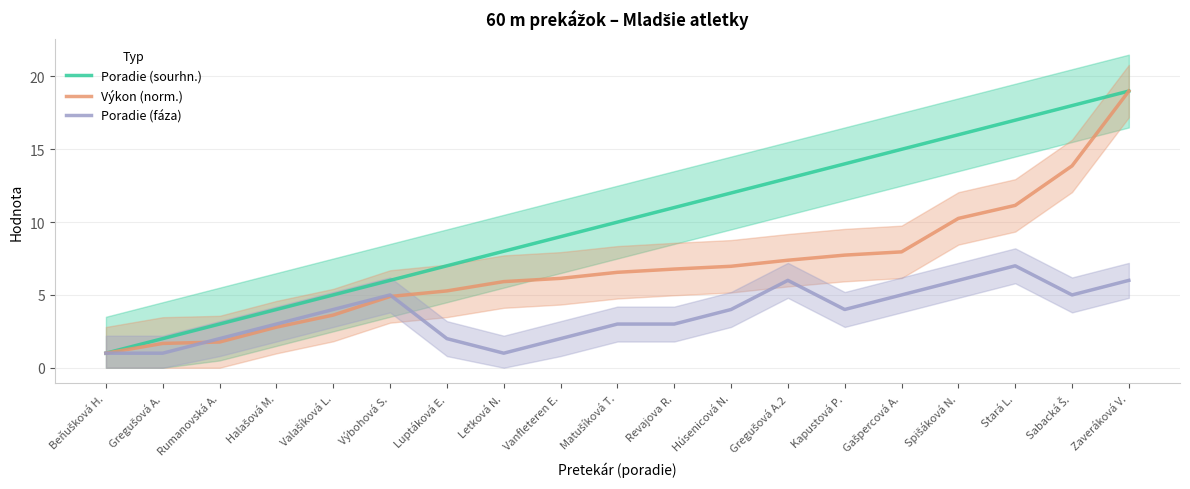

The Poradie (sourhn.) series shows 10.0 at Matušíková T.. True or false?

True